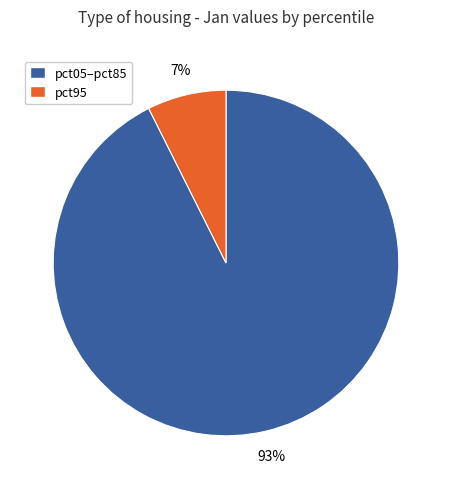

The pct95 slice represents 14% of the pie. True or false?

False